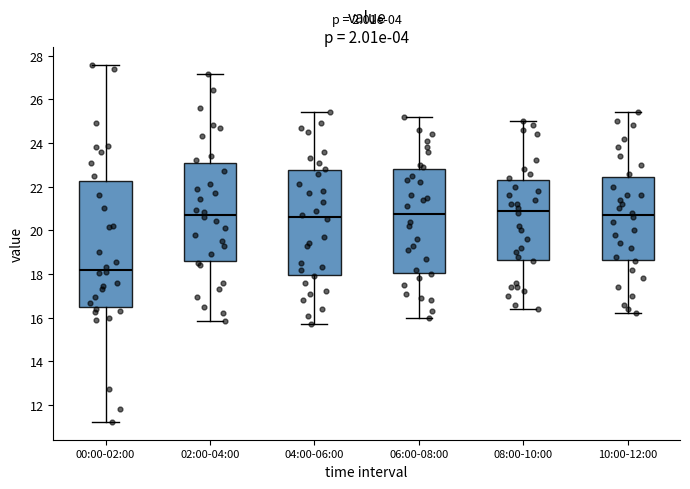

Which box is the tallest, from its lower edge to its upper edge?

00:00-02:00